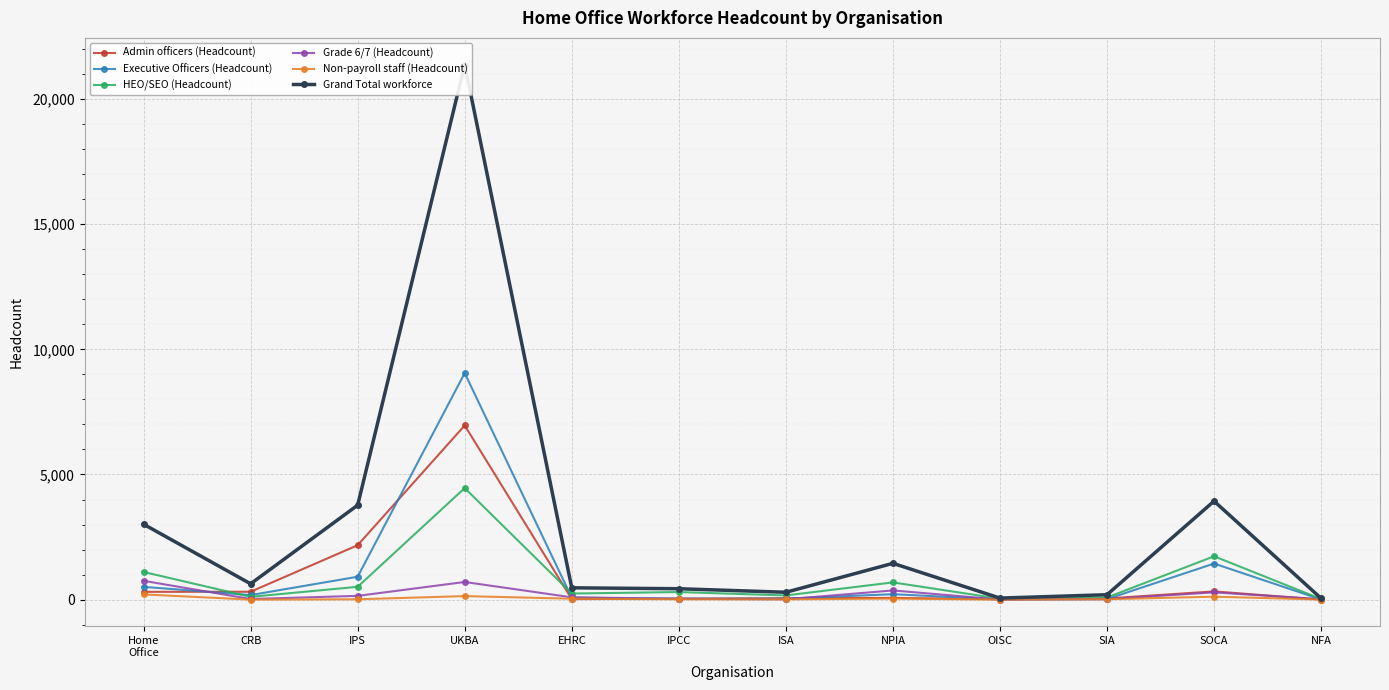

How many data points in Executive Officers (Headcount) are less than 181?

6